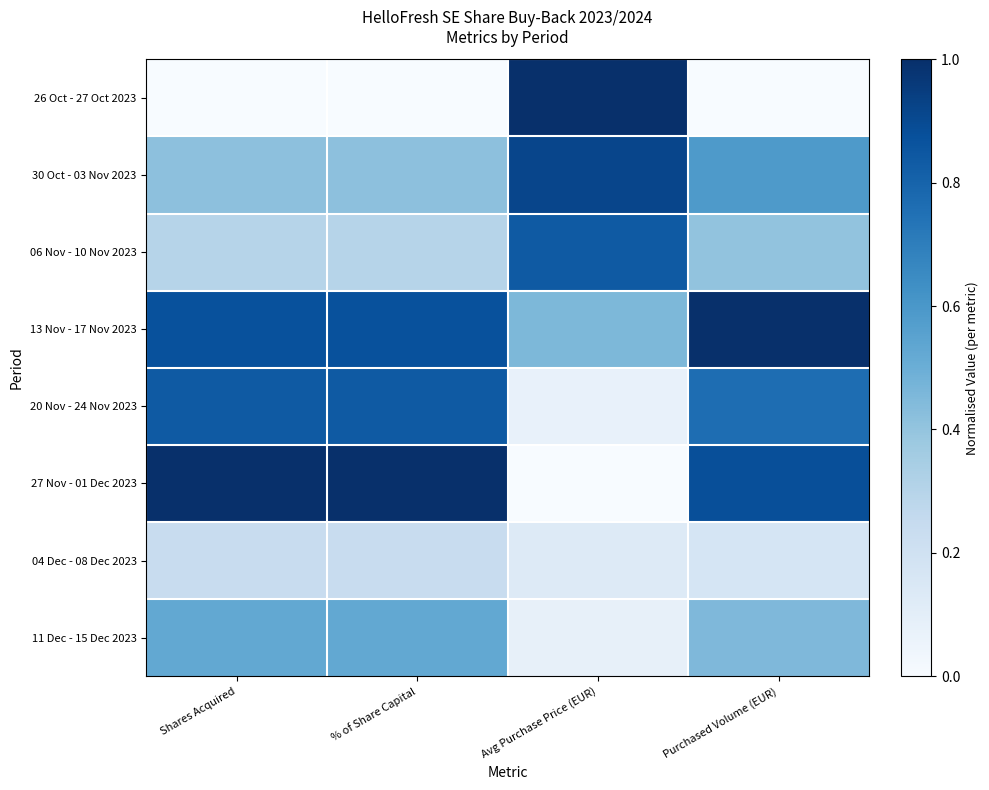

Rank the series by their maximum value, from highest to lowest.

26 Oct - 27 Oct 2023, 13 Nov - 17 Nov 2023, 27 Nov - 01 Dec 2023, 30 Oct - 03 Nov 2023, 06 Nov - 10 Nov 2023, 20 Nov - 24 Nov 2023, 11 Dec - 15 Dec 2023, 04 Dec - 08 Dec 2023